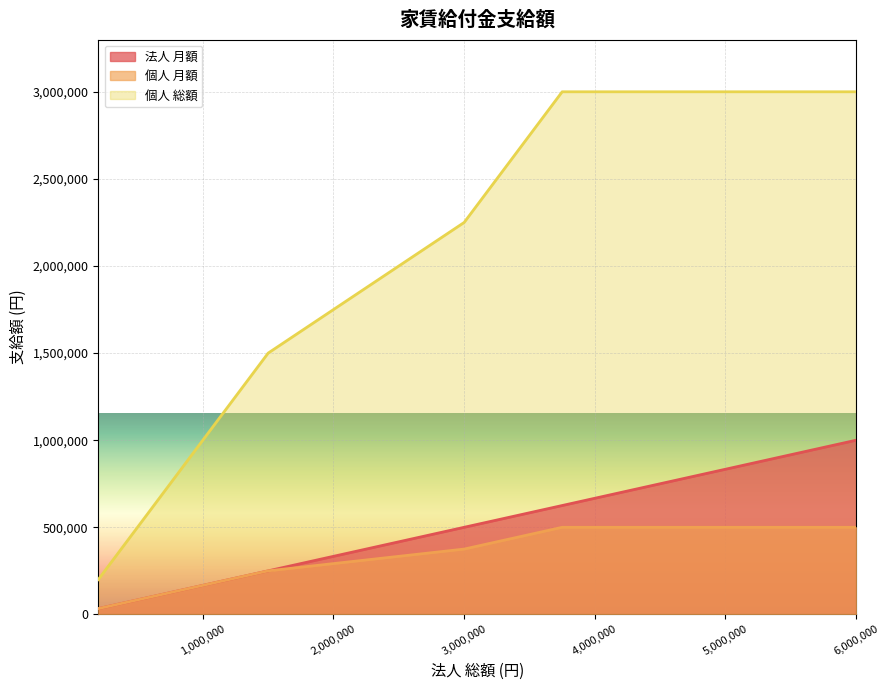

What is the maximum value shown in the chart?

3000000.0